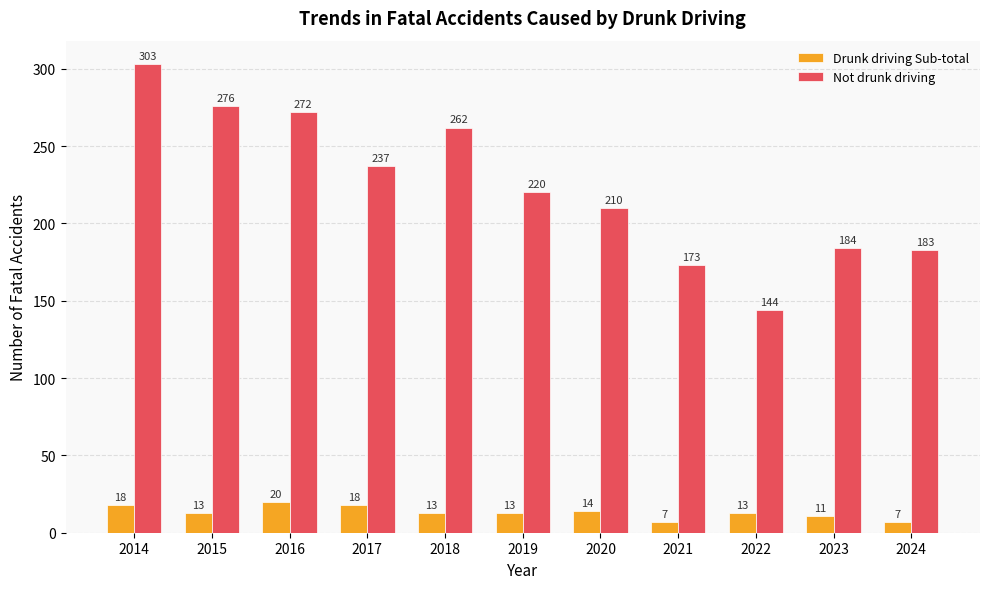

Which category has the highest value across all series?

2014